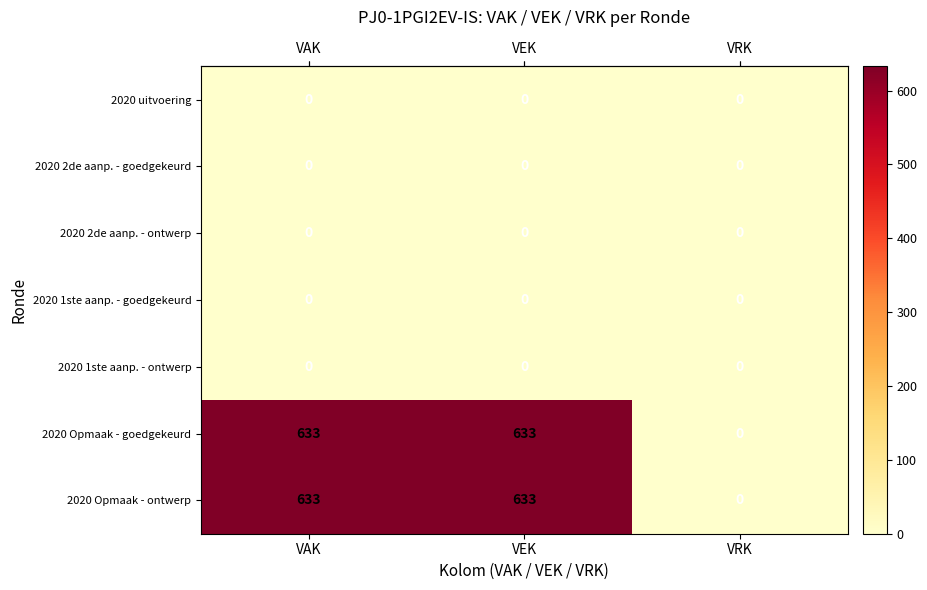

What is the spread (max minus min) of values at VEK?

633